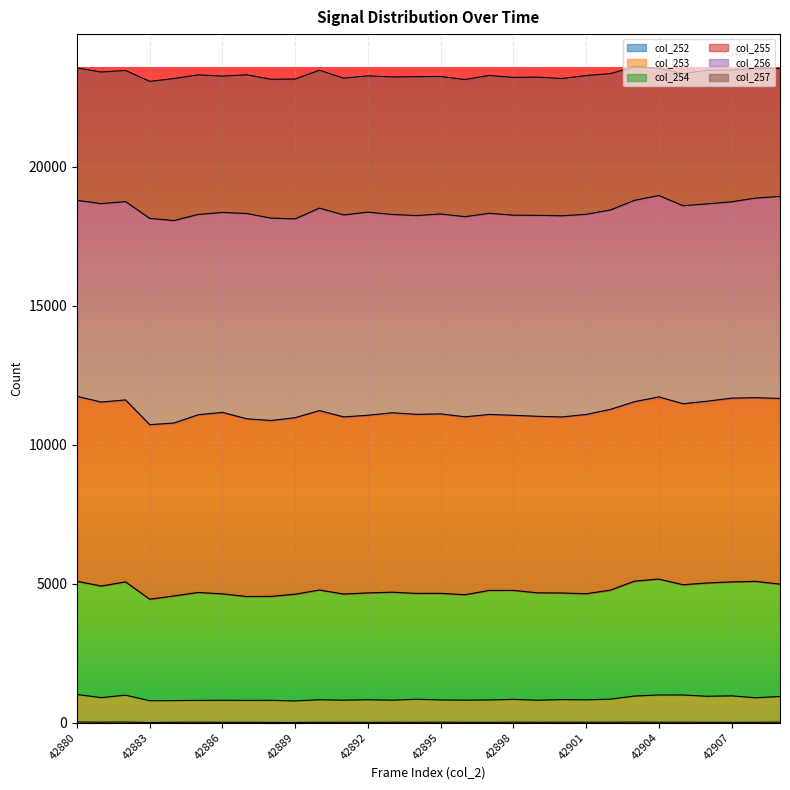

The col_252 series shows 19 at 42884. True or false?

False